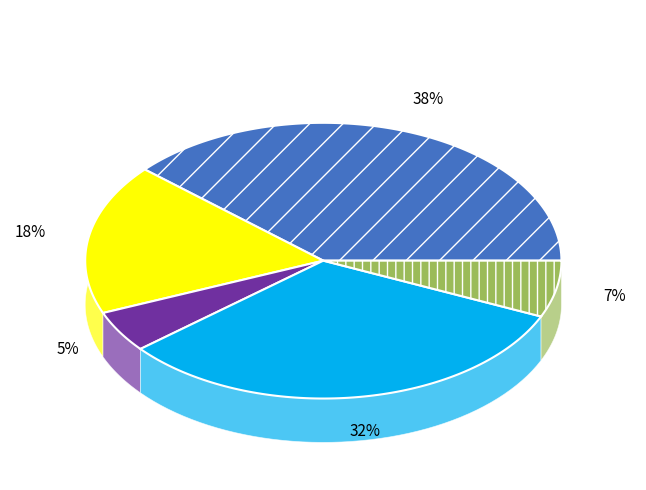

Which category has the biggest portion of the pie?

Жаркое по домашнему